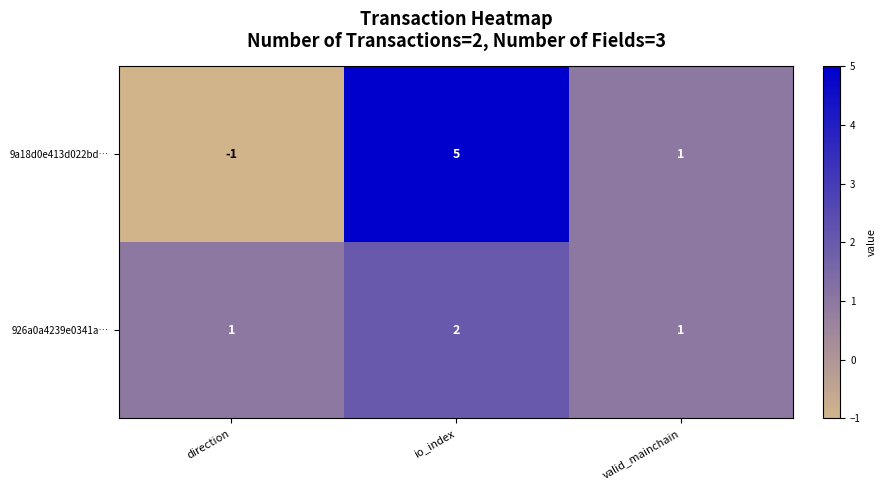

How many distinct data groups are displayed?

2